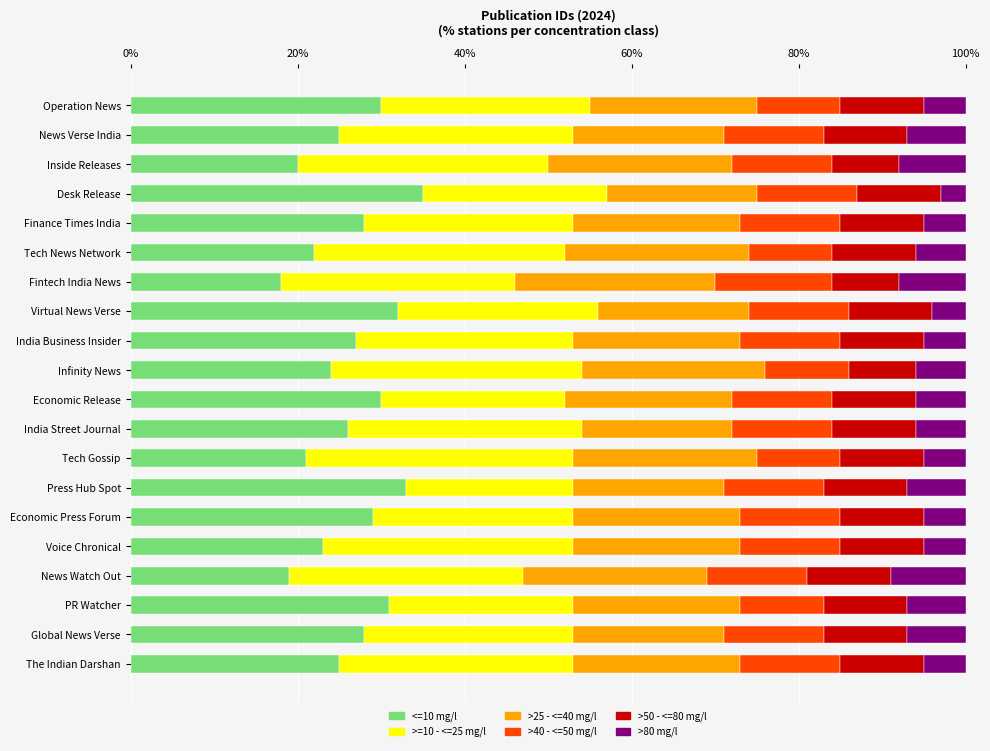

What is the total value across all series at Virtual News Verse?

100.0